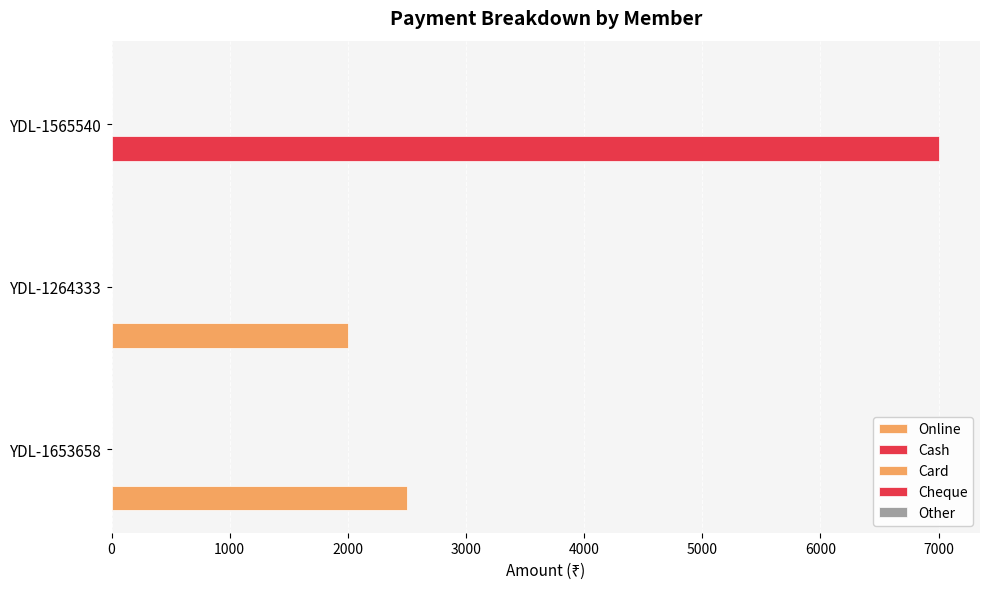

How many series are shown in this chart?

2